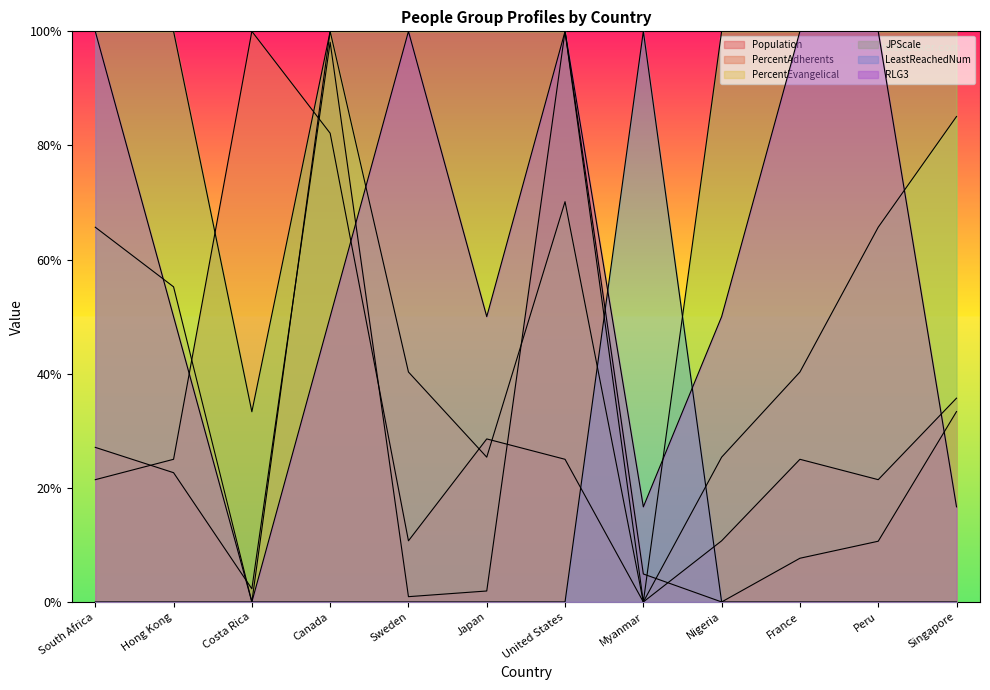

Which category has the lowest value in the RLG3 series?

Costa Rica